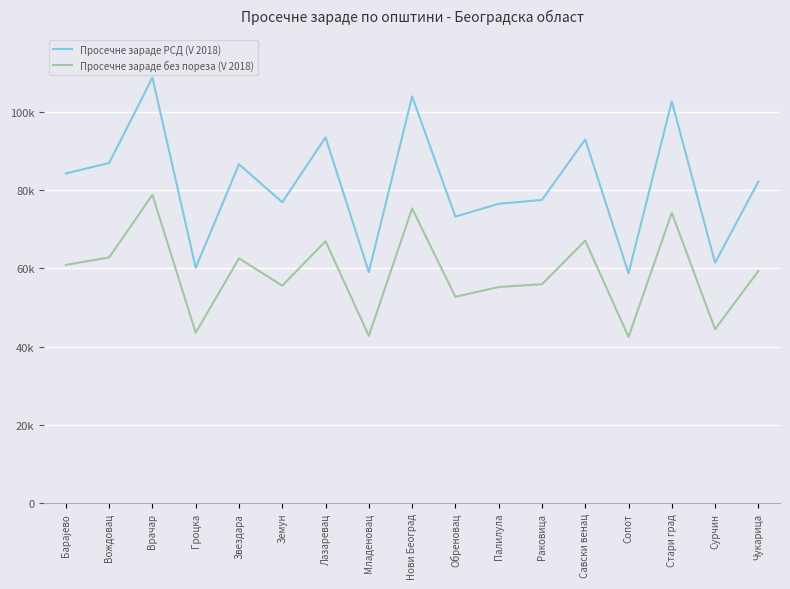

Does the chart display data point markers on the line(s)?

No